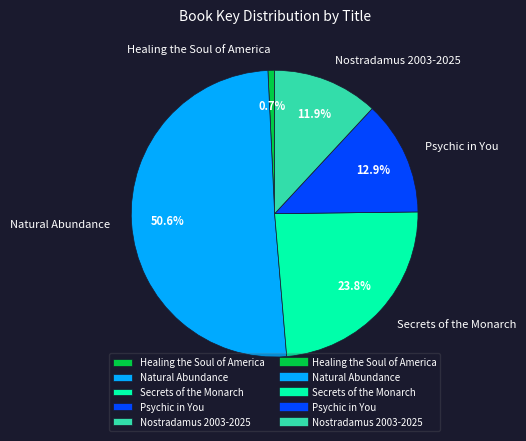

Combined, do Healing the Soul of America and Psychic in You account for over 50%?

No